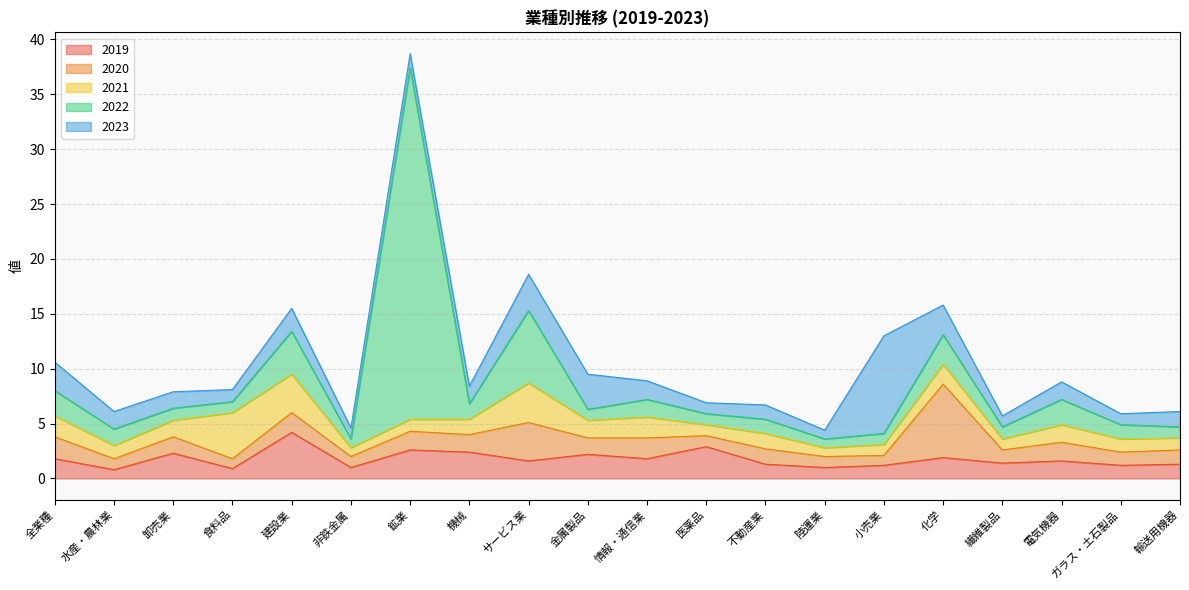

Reading right to left, what are all the values shown in this chart?

2019: 輸送用機器=1.3	ガラス・土石製品=1.2	電気機器=1.6	繊維製品=1.4	化学=1.9	小売業=1.2	陸運業=1.0	不動産業=1.3	医薬品=2.9	情報・通信業=1.8	金属製品=2.2	サービス業=1.6	機械=2.4	鉱業=2.6	非鉄金属=1.0	建設業=4.2	食料品=0.9	卸売業=2.3	水産・農林業=0.8	全業種=1.8
2020: 輸送用機器=1.3	ガラス・土石製品=1.2	電気機器=1.7	繊維製品=1.2	化学=6.7	小売業=0.9	陸運業=1.0	不動産業=1.4	医薬品=1.0	情報・通信業=1.9	金属製品=1.5	サービス業=3.5	機械=1.6	鉱業=1.7	非鉄金属=1.0	建設業=1.8	食料品=0.9	卸売業=1.5	水産・農林業=1.0	全業種=2.0
2021: 輸送用機器=1.1	ガラス・土石製品=1.2	電気機器=1.6	繊維製品=1.0	化学=1.8	小売業=1.0	陸運業=0.8	不動産業=1.4	医薬品=1.0	情報・通信業=1.9	金属製品=1.6	サービス業=3.6	機械=1.4	鉱業=1.1	非鉄金属=0.8	建設業=3.5	食料品=4.2	卸売業=1.5	水産・農林業=1.2	全業種=1.9
2022: 輸送用機器=1.0	ガラス・土石製品=1.3	電気機器=2.3	繊維製品=1.1	化学=2.7	小売業=1.0	陸運業=0.8	不動産業=1.3	医薬品=1.0	情報・通信業=1.6	金属製品=1.0	サービス業=6.6	機械=1.4	鉱業=32.0	非鉄金属=0.8	建設業=3.9	食料品=1.0	卸売業=1.1	水産・農林業=1.5	全業種=2.3
2023: 輸送用機器=1.4	ガラス・土石製品=1.0	電気機器=1.6	繊維製品=1.0	化学=2.7	小売業=8.9	陸運業=0.8	不動産業=1.3	医薬品=1.0	情報・通信業=1.7	金属製品=3.2	サービス業=3.3	機械=1.6	鉱業=1.3	非鉄金属=1.0	建設業=2.1	食料品=1.1	卸売業=1.5	水産・農林業=1.6	全業種=2.6